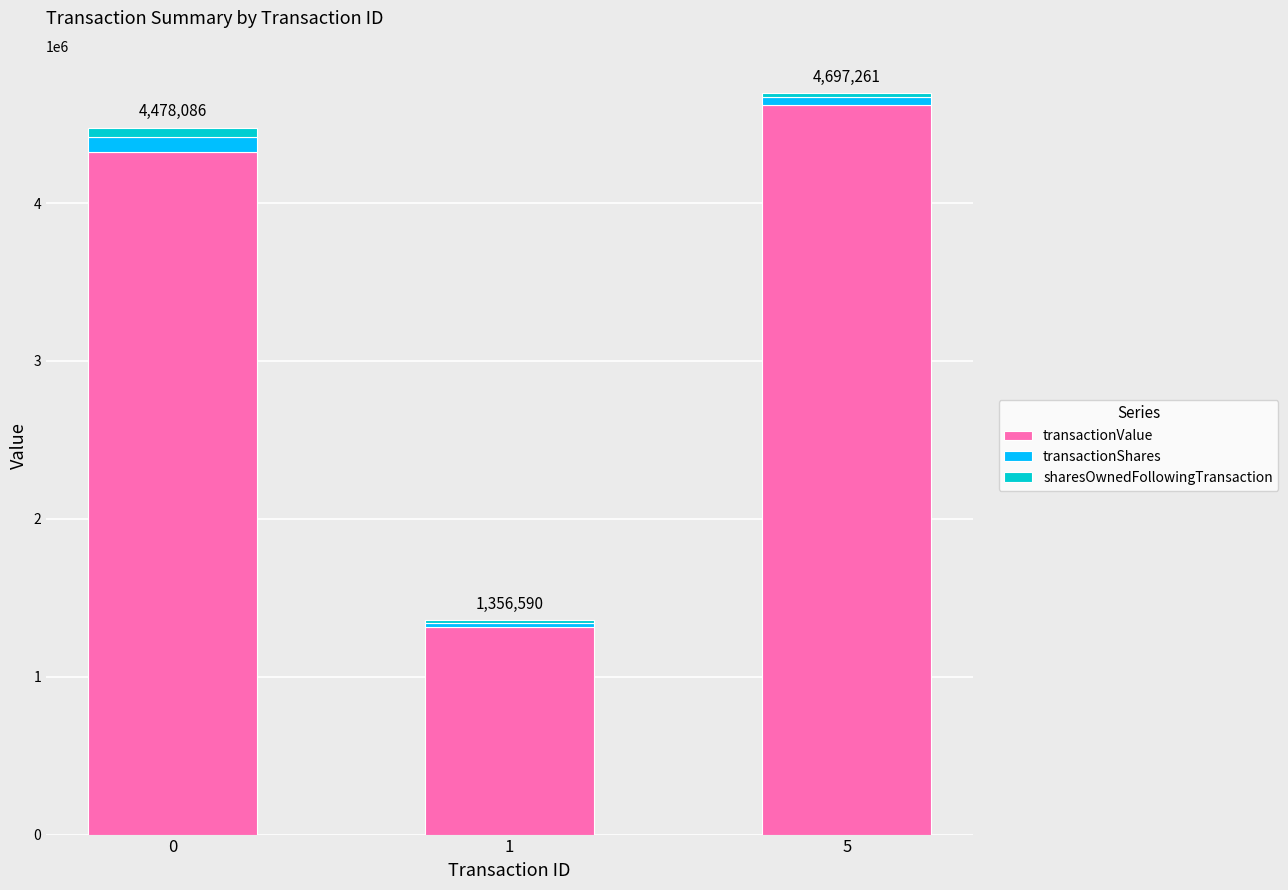

What is the average value of the transactionValue series?

3419415